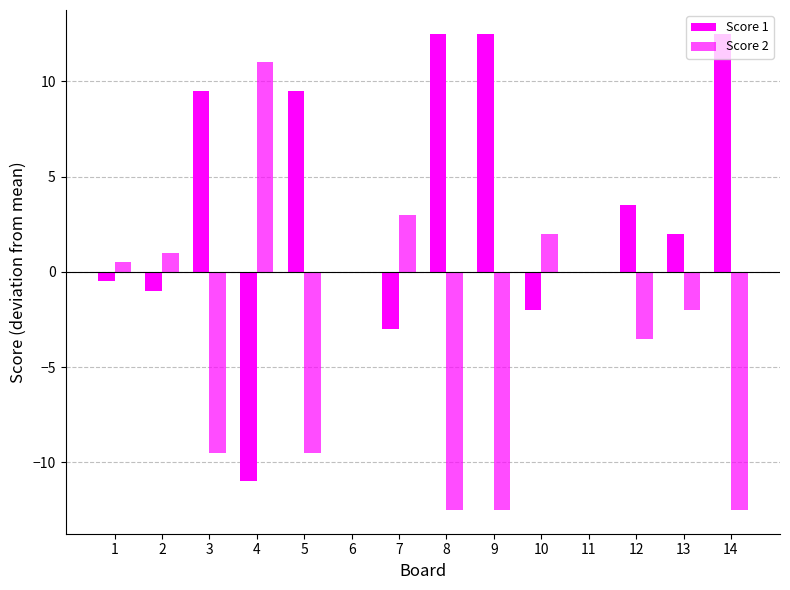

Rank the series at 6 from lowest to highest value.

Score 1, Score 2